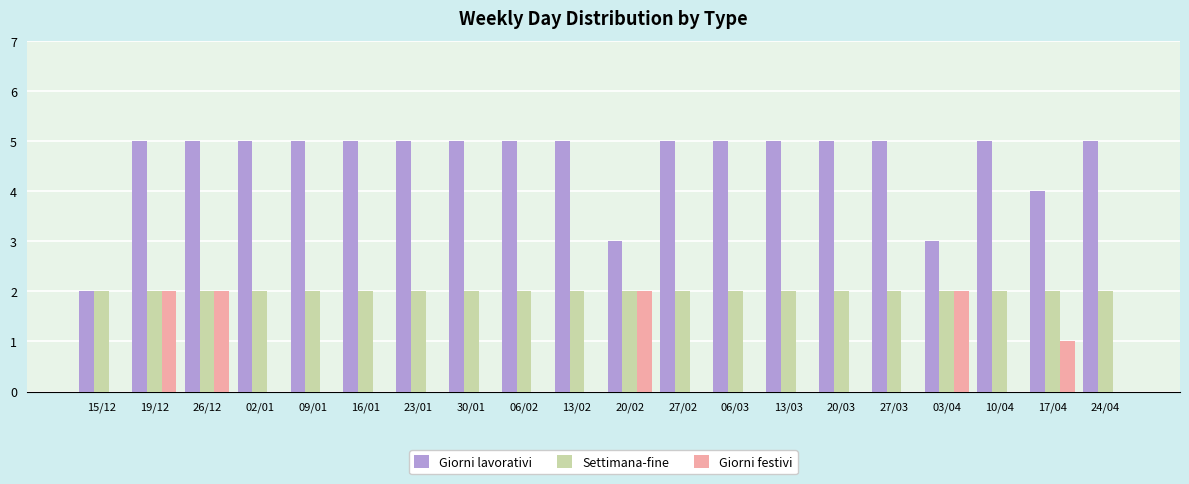

What is the greatest value displayed?

5